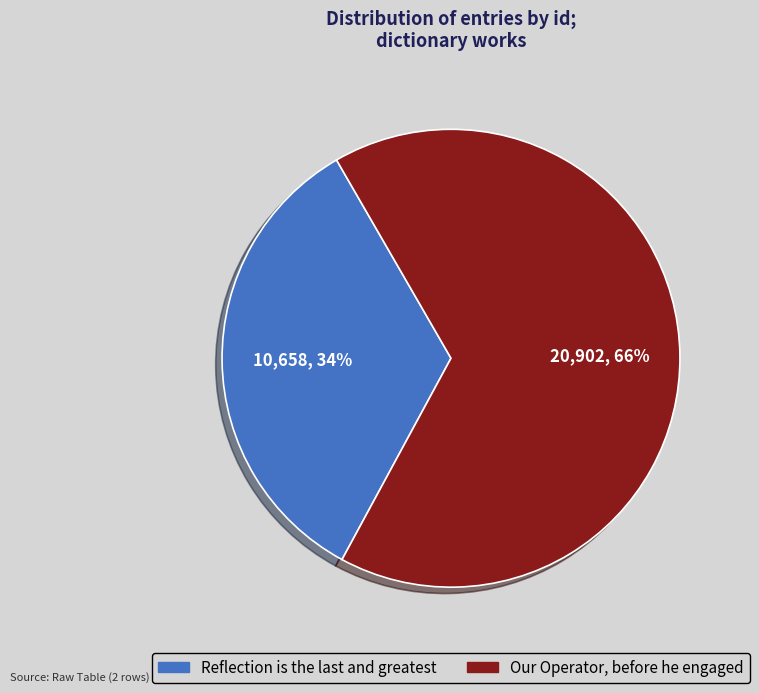

How many slices are in this pie chart?

2